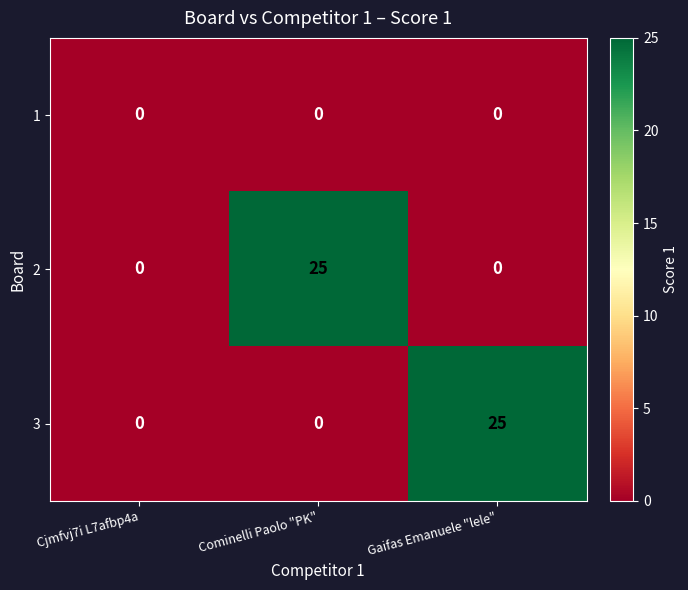

What is the difference between the 2 values at Gaifas Emanuele "lele" and Cominelli Paolo "PK"?

25